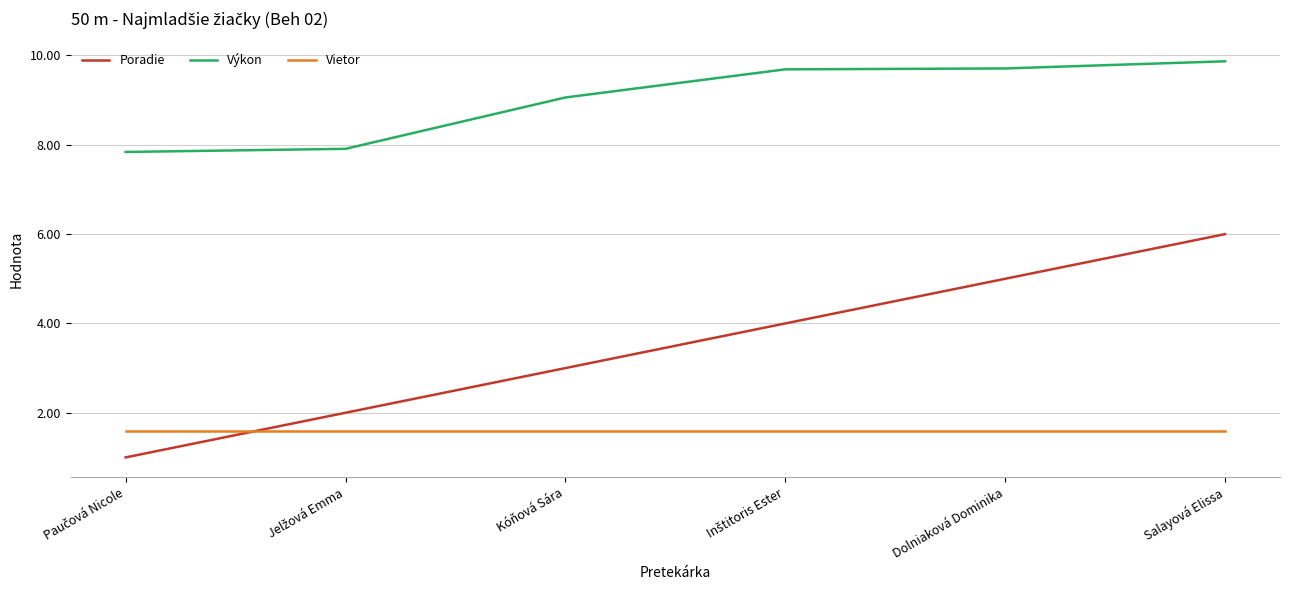

What is the greatest value displayed?

9.9